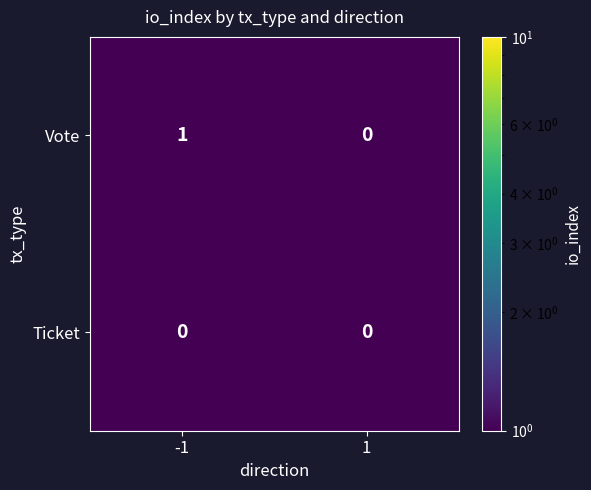

Reading left to right, transcribe all the data shown in this chart.

Vote: 1	0
Ticket: 0	0